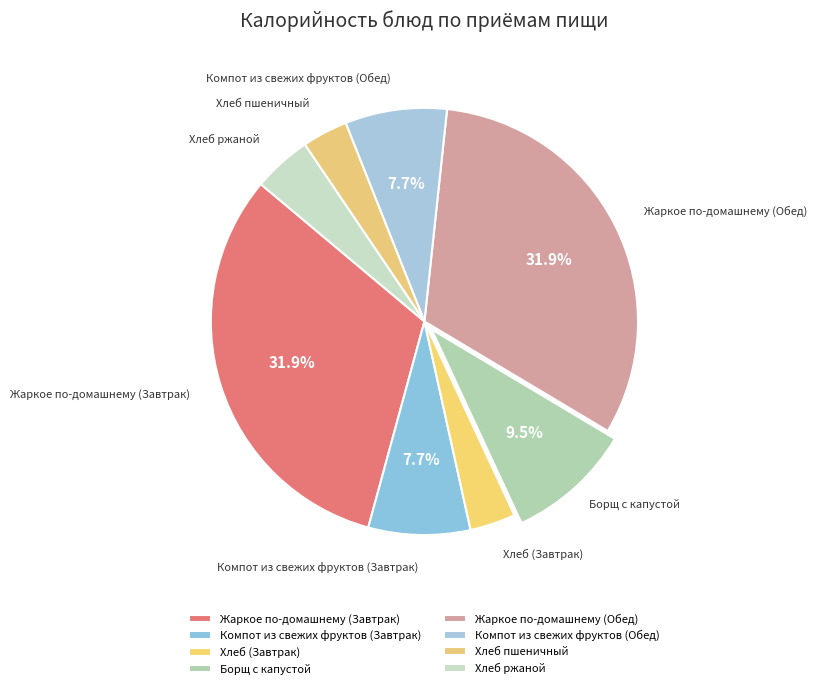

Between Компот из свежих фруктов (Завтрак) and Хлеб ржаной, which is larger?

Компот из свежих фруктов (Завтрак)